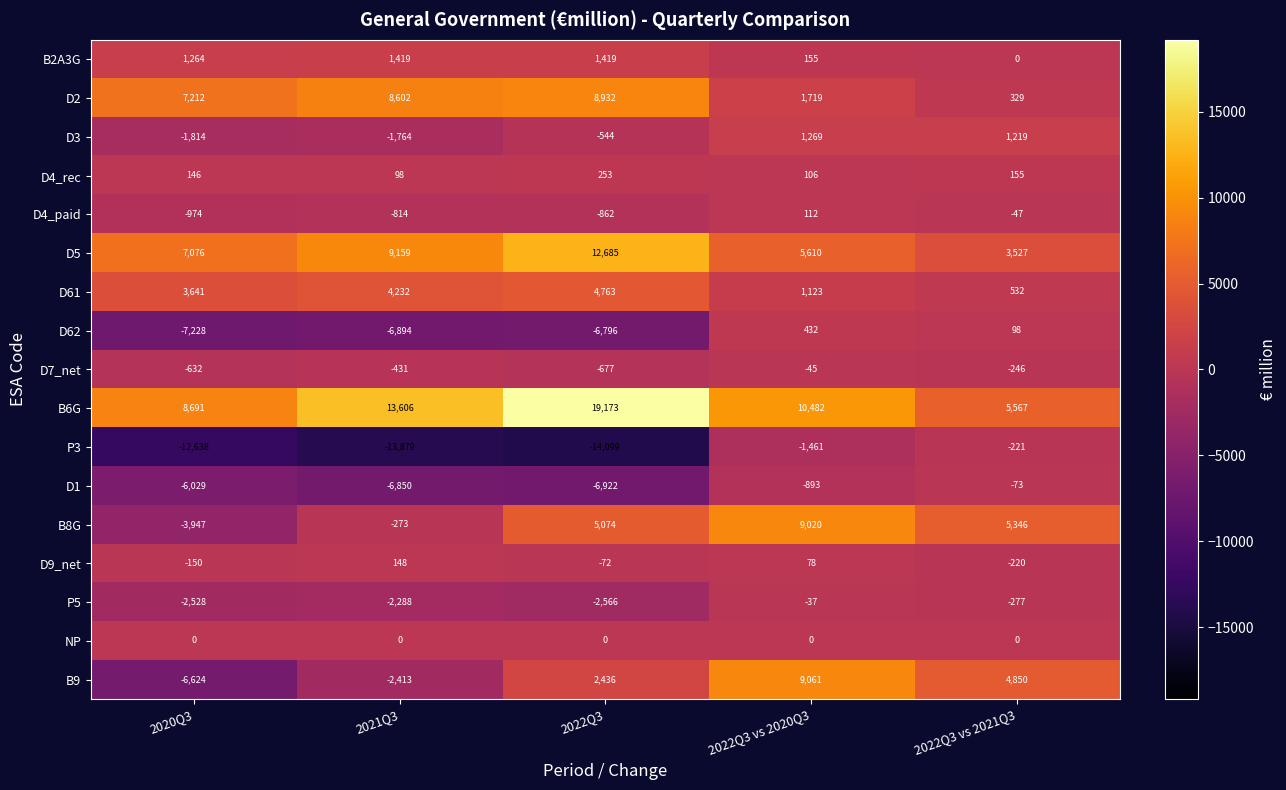

At which category is the sum across all series the highest?

2022Q3 vs 2020Q3